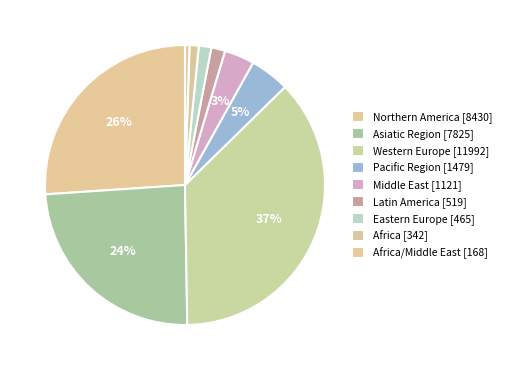

How many slices are in this pie chart?

9